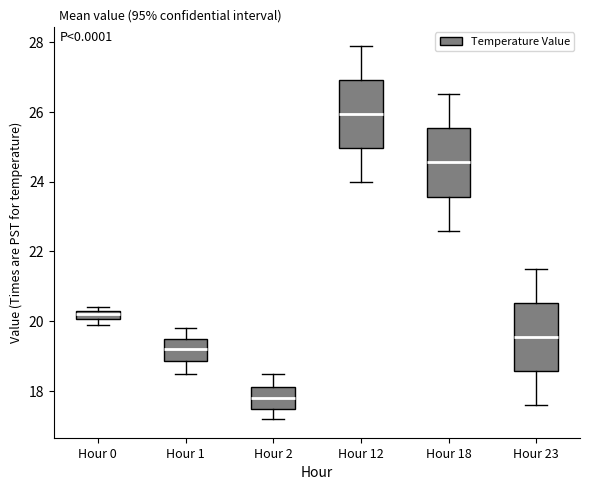

Where does the upper whisker of the box for Hour 18 end on the y-axis? The values are not printed on the chart, so give them approximately, as read against the axis.

26.6